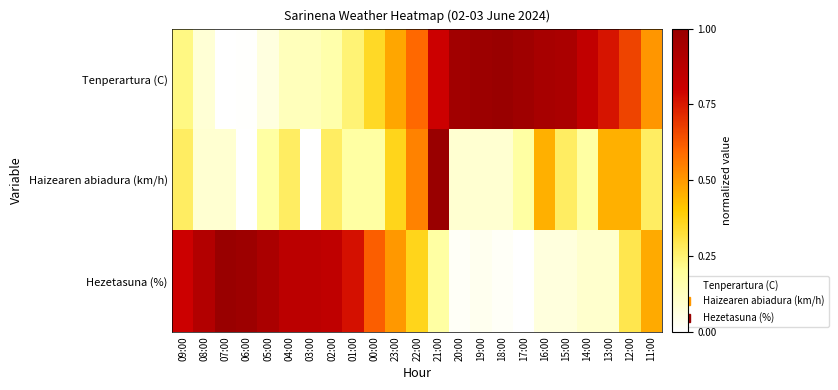

What is the maximum value shown in the chart?

1.0